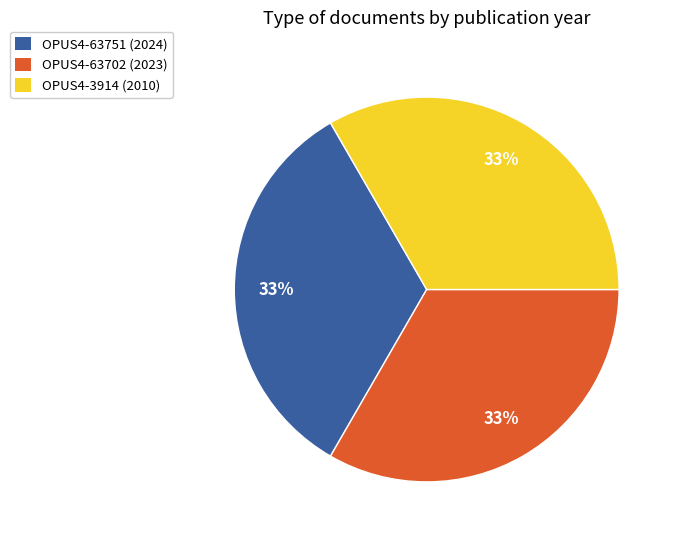

Count the number of slices in the pie.

3